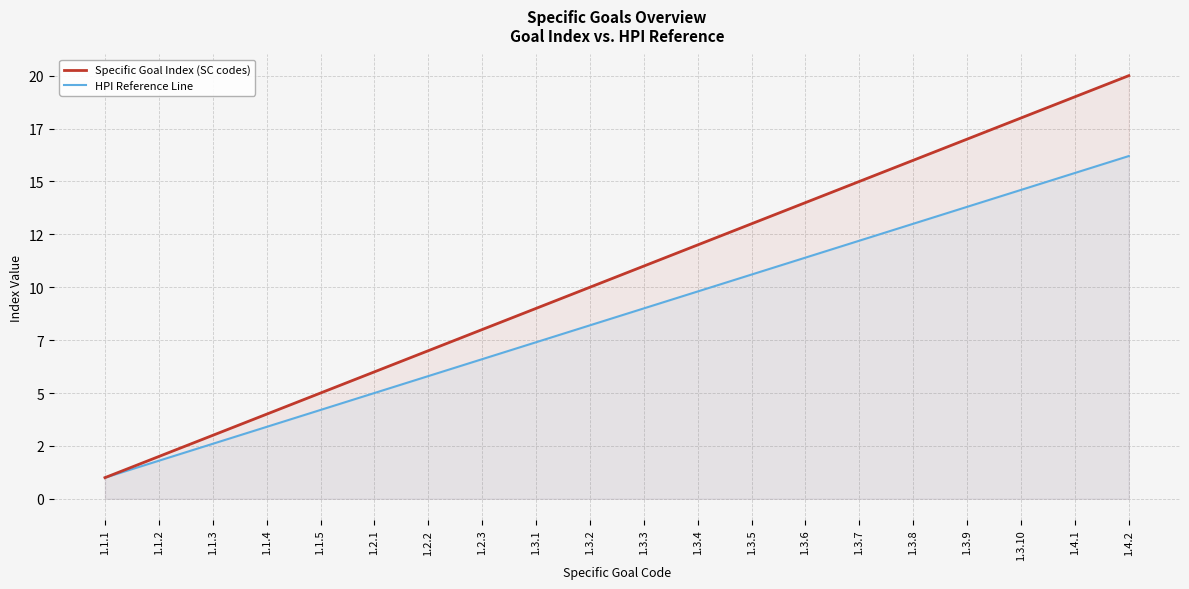

Does the chart display data point markers on the line(s)?

No